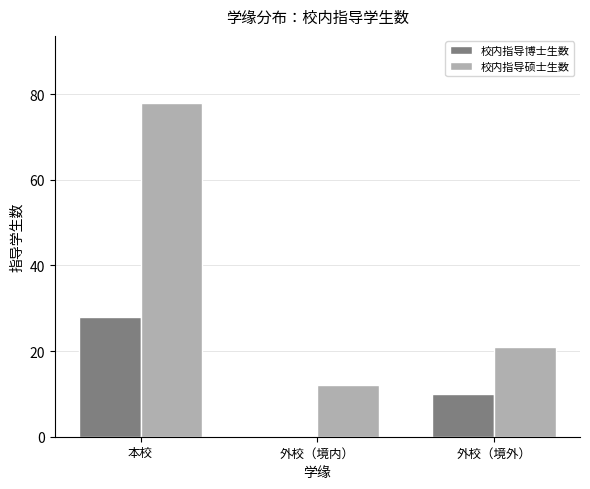

Between 外校（境内） and 外校（境外）, which series saw the biggest shift?

校内指导博士生数